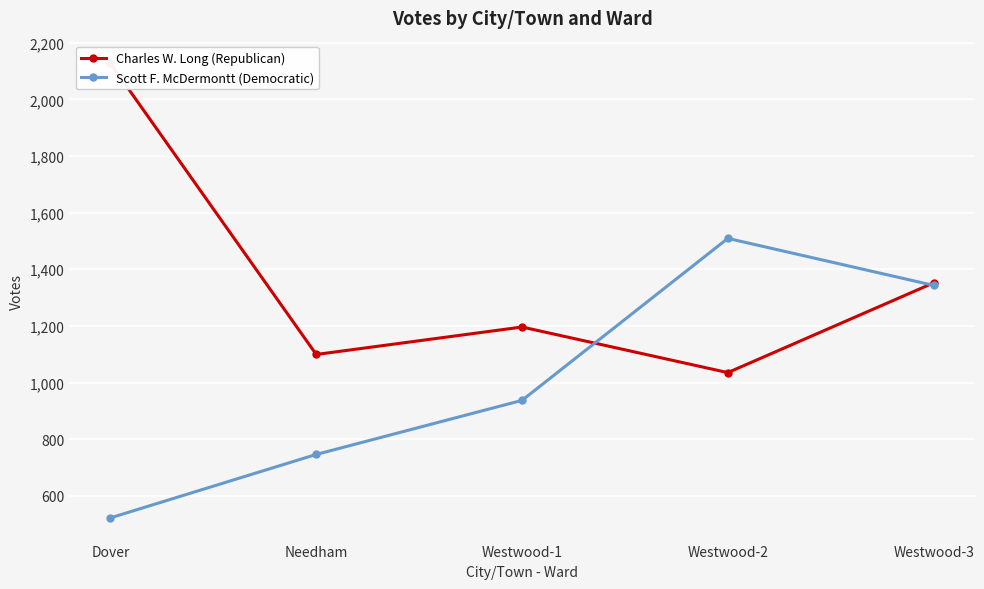

Is the value of Scott F. McDermontt (Democratic) at Dover greater than the value of Charles W. Long (Republican) at Westwood-3?

No